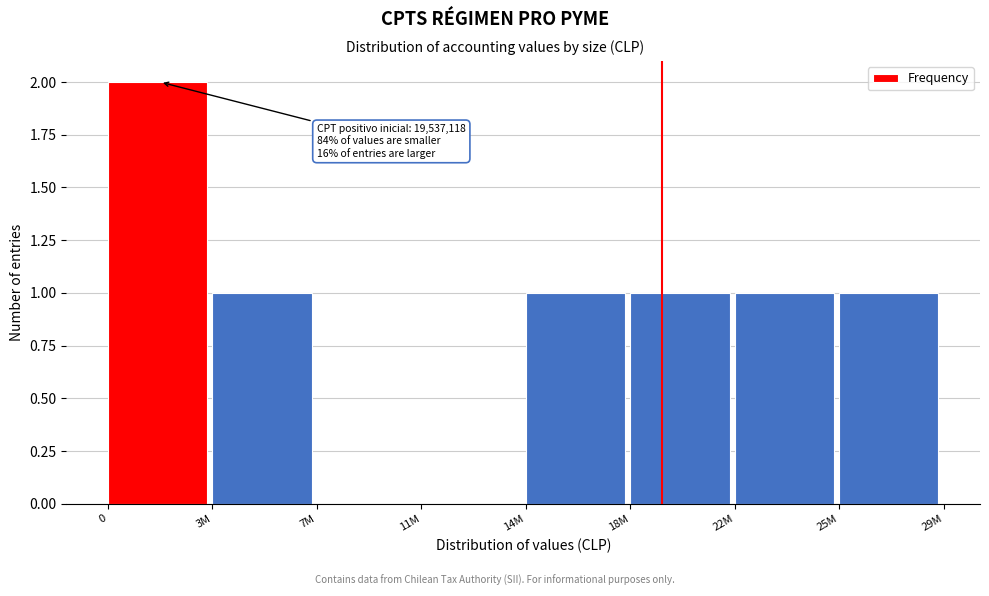

Reading left to right, transcribe all the data shown in this chart.

0=2	3M=1	7M=0	11M=0	14M=1	18M=1	22M=1	25M=1